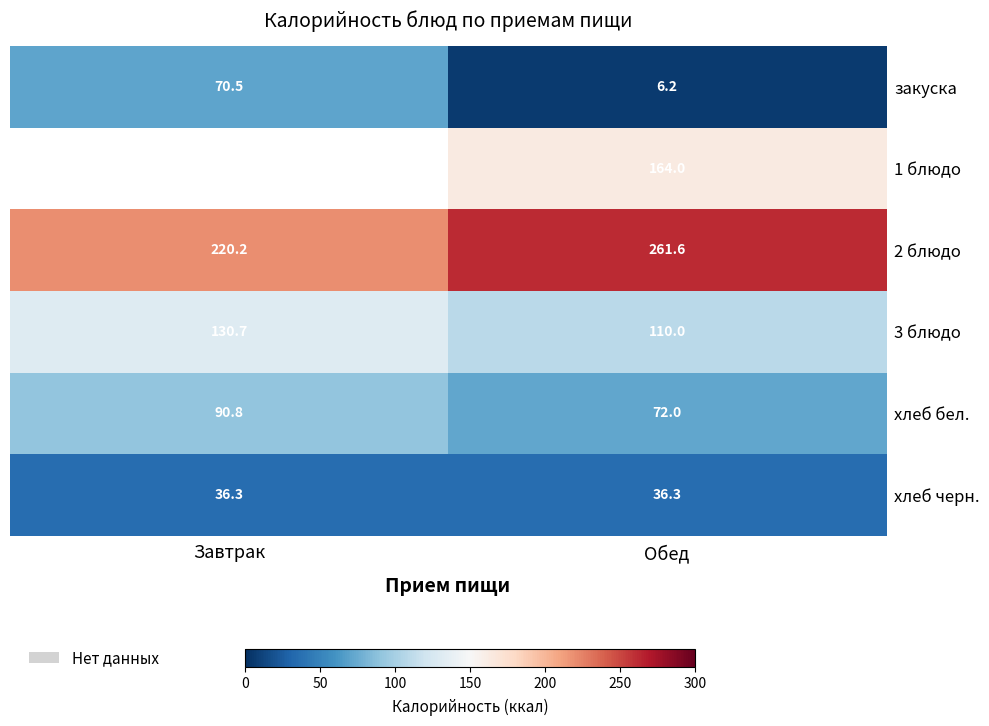

Which series has the widest spread of values?

закуска